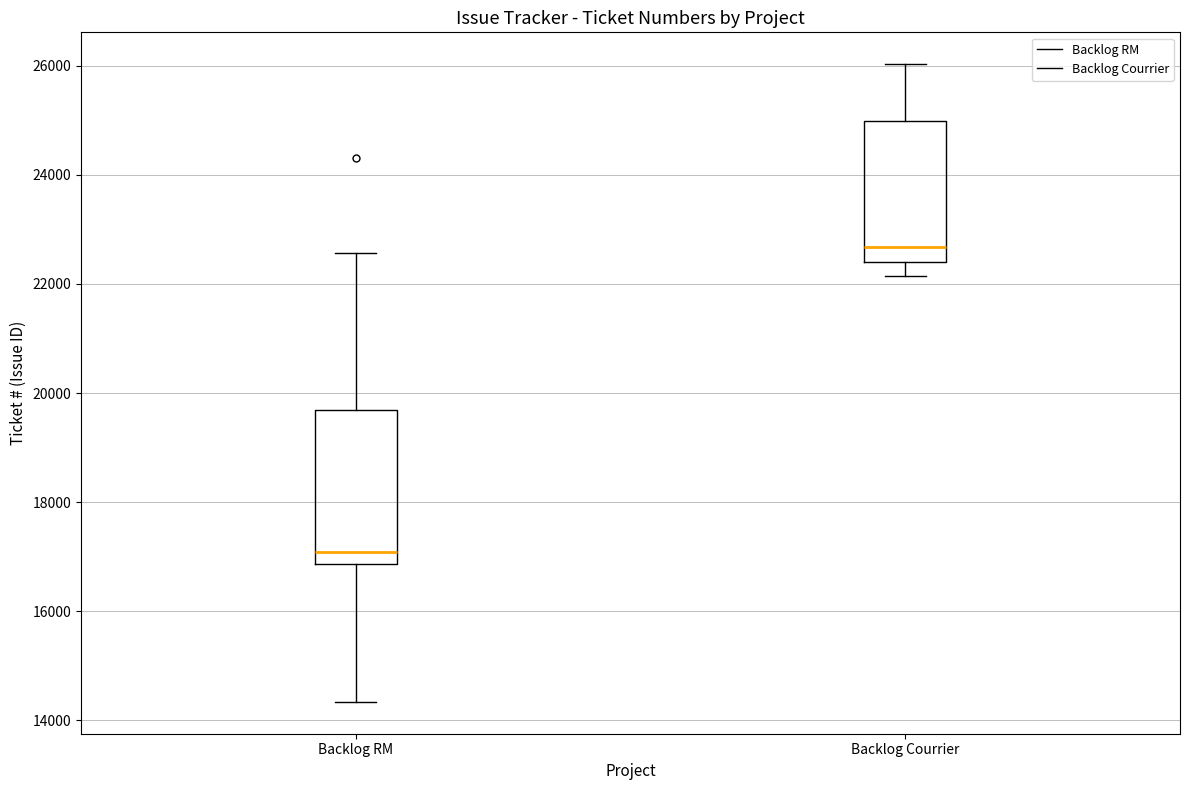

Reading left to right, read every box against the y-axis: the position of its median line, the range the box covers, and the ends of its whiskers. The values are not printed on the chart, so give them approximately, as read against the axis.

Backlog RM: median 17000, box 16800 to 19600, whiskers 14400 to 22600
Backlog Courrier: median 22600, box 22400 to 25000, whiskers 22200 to 26000